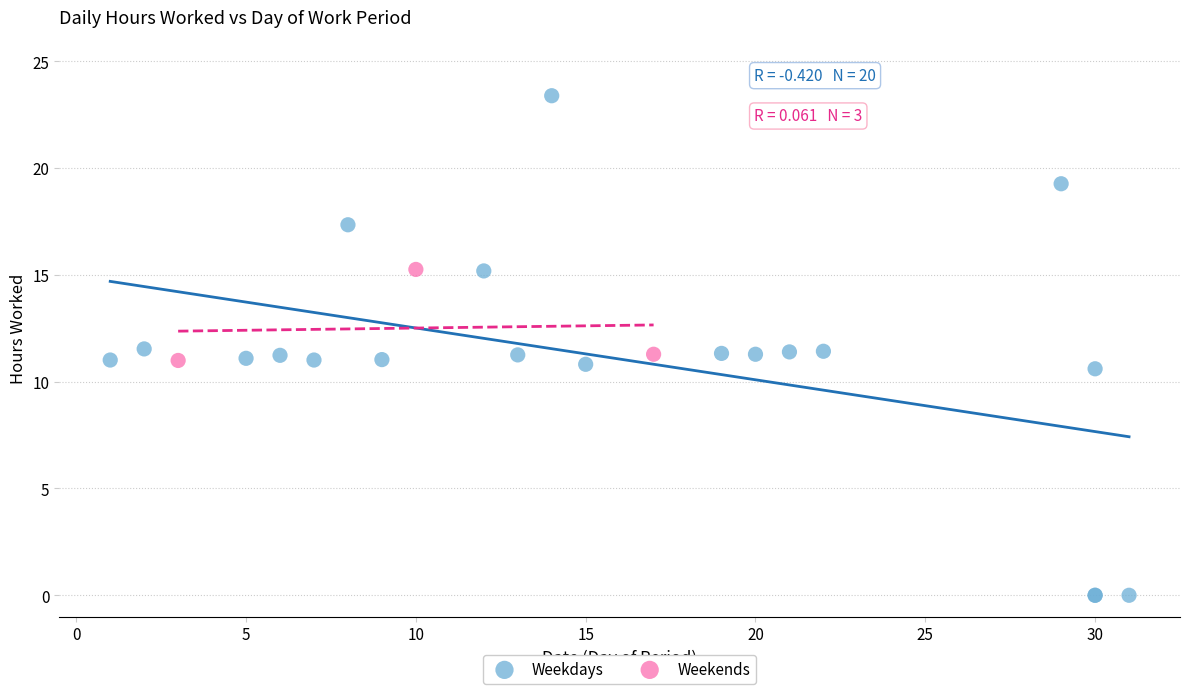

Which series has the widest spread of Y values?

Weekdays